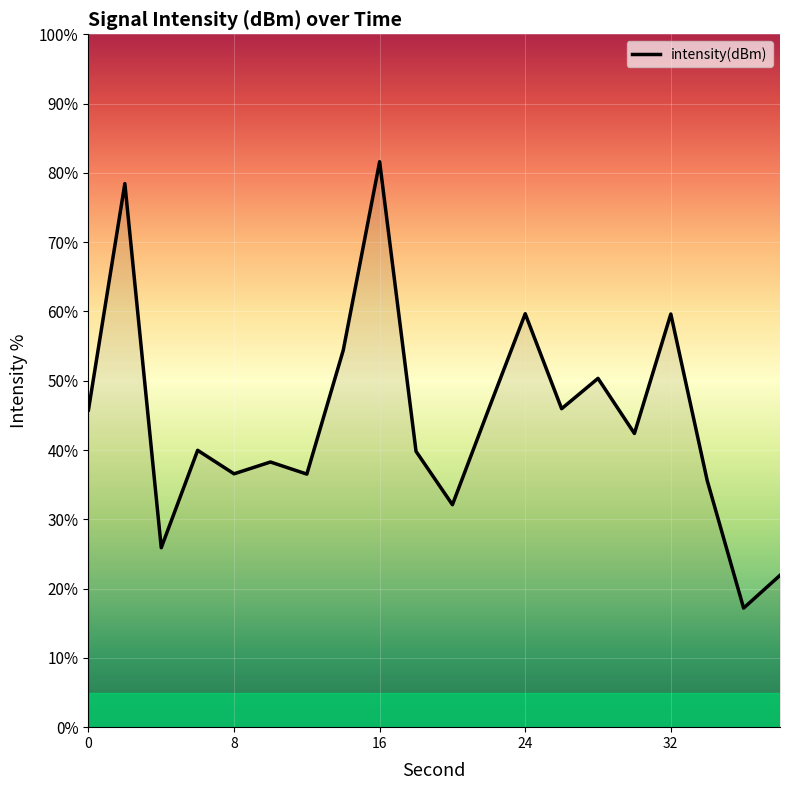

What is the greatest value displayed?

81.6